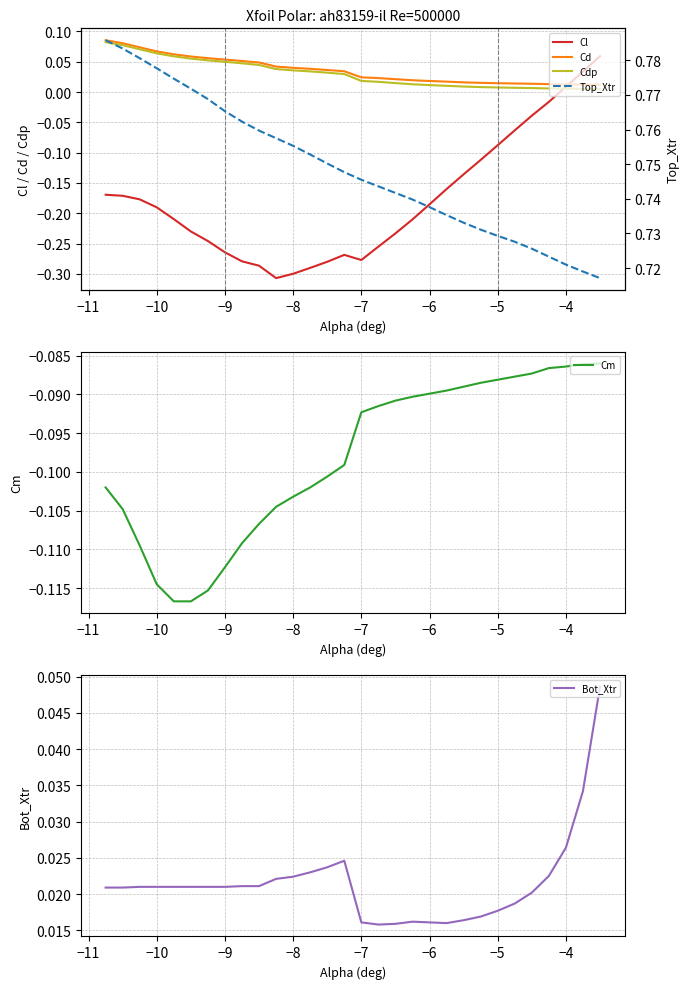

Reading left to right, list all the values displayed in this chart.

Cl: -0.2	-0.2	-0.2	-0.2	-0.2	-0.2	-0.2	-0.3	-0.3	-0.3	-0.3	-0.3	-0.3	-0.3	-0.3	-0.3	-0.3	-0.2	-0.2	-0.2	-0.2	-0.1	-0.1	-0.1	-0.1	-0.0	-0.0	0.0	0.0	0.1
Cd: 0.1	0.1	0.1	0.1	0.1	0.1	0.1	0.1	0.1	0.0	0.0	0.0	0.0	0.0	0.0	0.0	0.0	0.0	0.0	0.0	0.0	0.0	0.0	0.0	0.0	0.0	0.0	0.0	0.0	0.0
Cdp: 0.1	0.1	0.1	0.1	0.1	0.1	0.1	0.0	0.0	0.0	0.0	0.0	0.0	0.0	0.0	0.0	0.0	0.0	0.0	0.0	0.0	0.0	0.0	0.0	0.0	0.0	0.0	0.0	0.0	0.0
Cm: -0.1	-0.1	-0.1	-0.1	-0.1	-0.1	-0.1	-0.1	-0.1	-0.1	-0.1	-0.1	-0.1	-0.1	-0.1	-0.1	-0.1	-0.1	-0.1	-0.1	-0.1	-0.1	-0.1	-0.1	-0.1	-0.1	-0.1	-0.1	-0.1	-0.1
Bot_Xtr: 0.0	0.0	0.0	0.0	0.0	0.0	0.0	0.0	0.0	0.0	0.0	0.0	0.0	0.0	0.0	0.0	0.0	0.0	0.0	0.0	0.0	0.0	0.0	0.0	0.0	0.0	0.0	0.0	0.0	0.0
Top_Xtr: 0.8	0.8	0.8	0.8	0.8	0.8	0.8	0.8	0.8	0.8	0.8	0.8	0.8	0.8	0.7	0.7	0.7	0.7	0.7	0.7	0.7	0.7	0.7	0.7	0.7	0.7	0.7	0.7	0.7	0.7